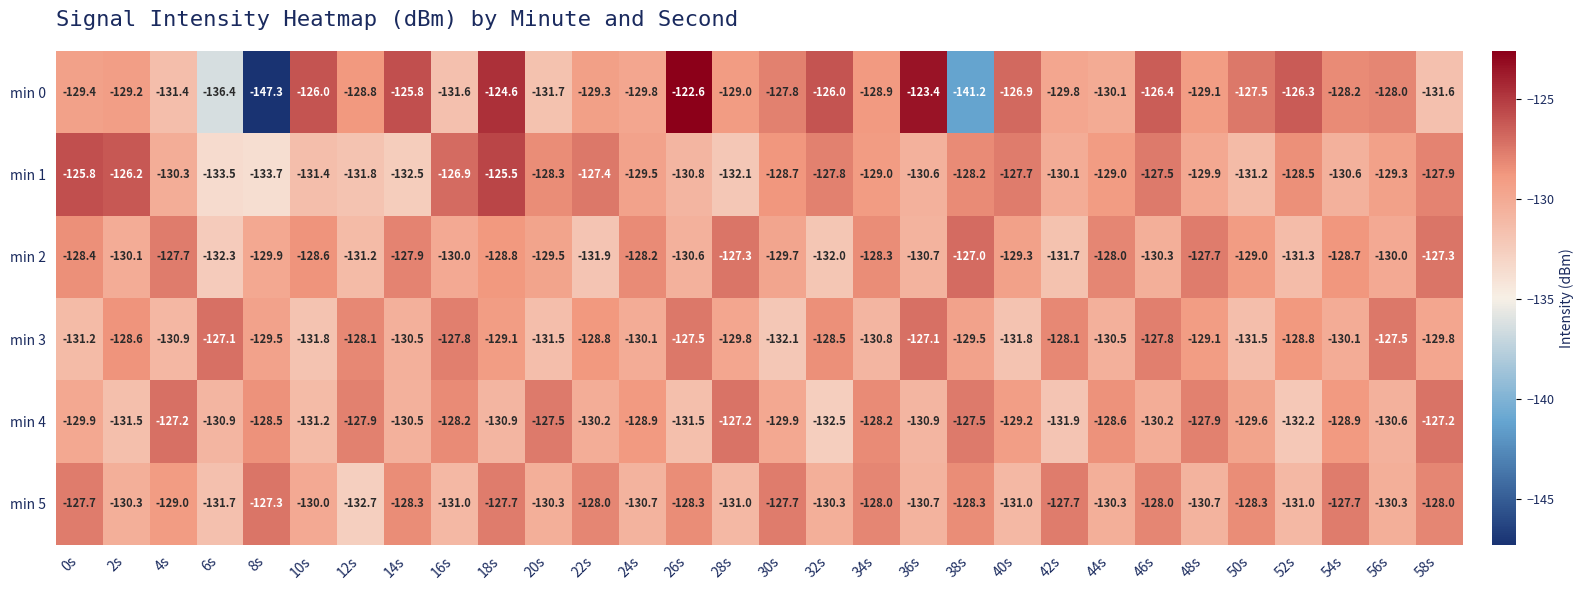

Rank the series by their maximum value, from lowest to highest.

min 5, min 4, min 3, min 2, min 1, min 0